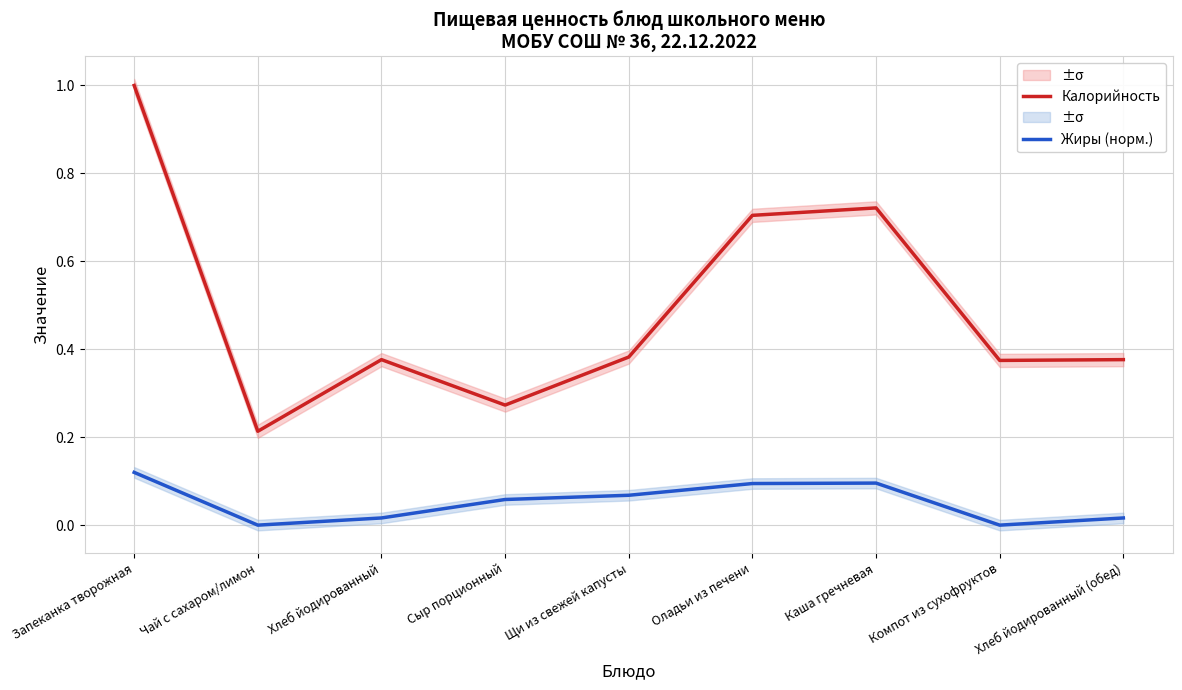

The value of Калорийность at Компот из сухофруктов is 0.6. True or false?

False